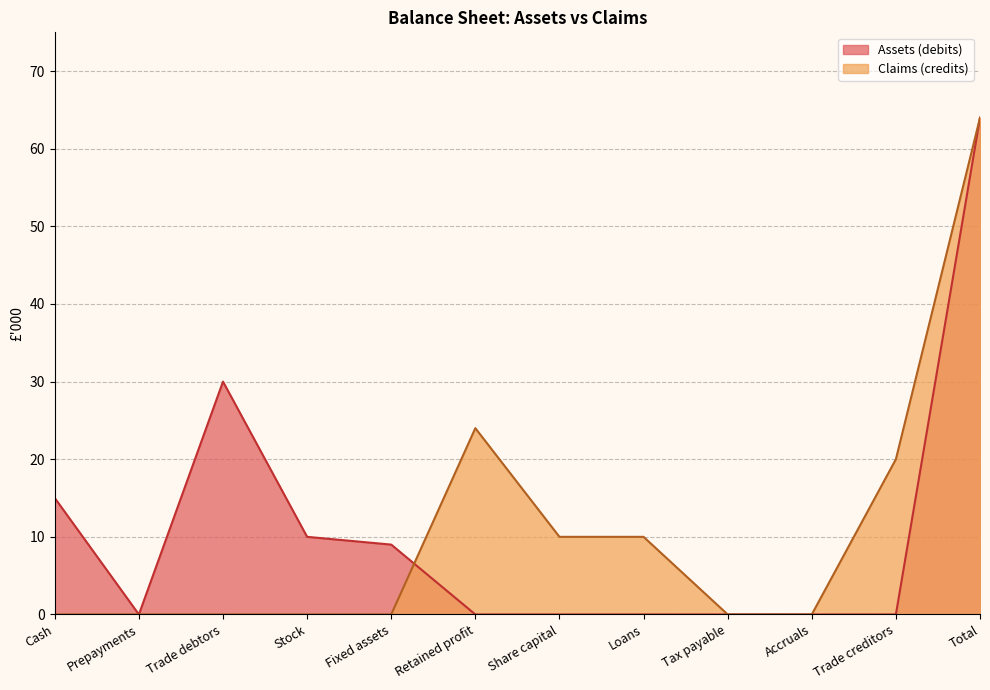

What is the difference between the Assets (debits) values at Stock and Trade creditors?

10